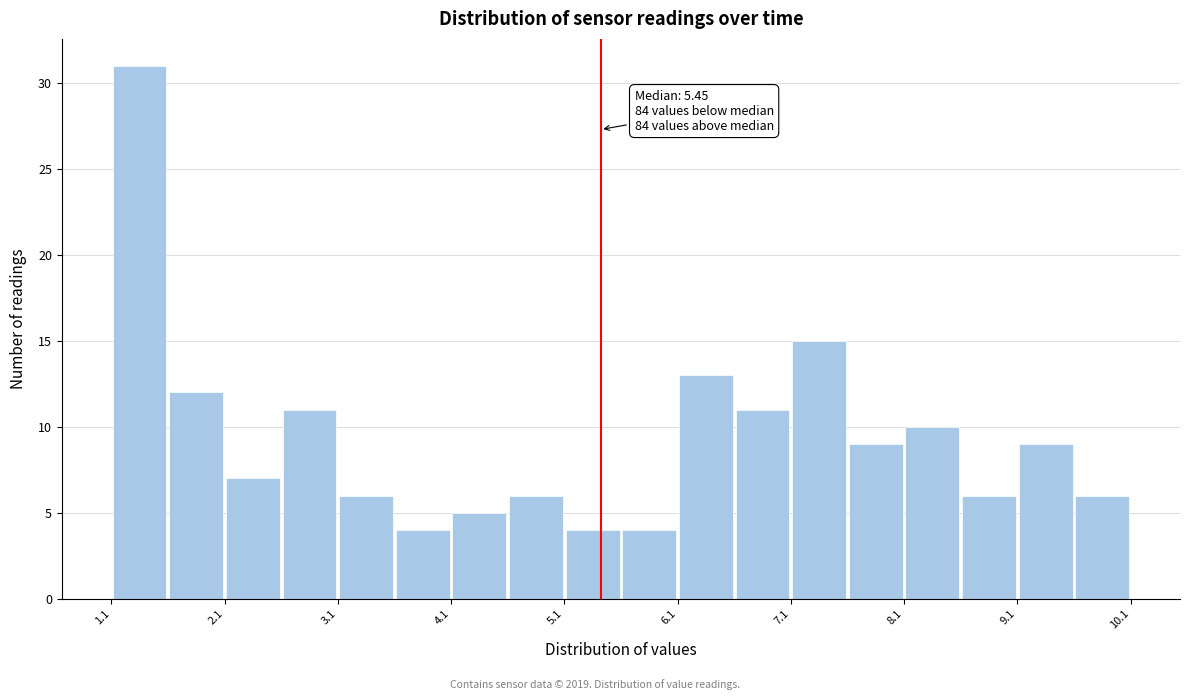

Over which range of the x-axis is the bar tallest?

1.13 to 1.63